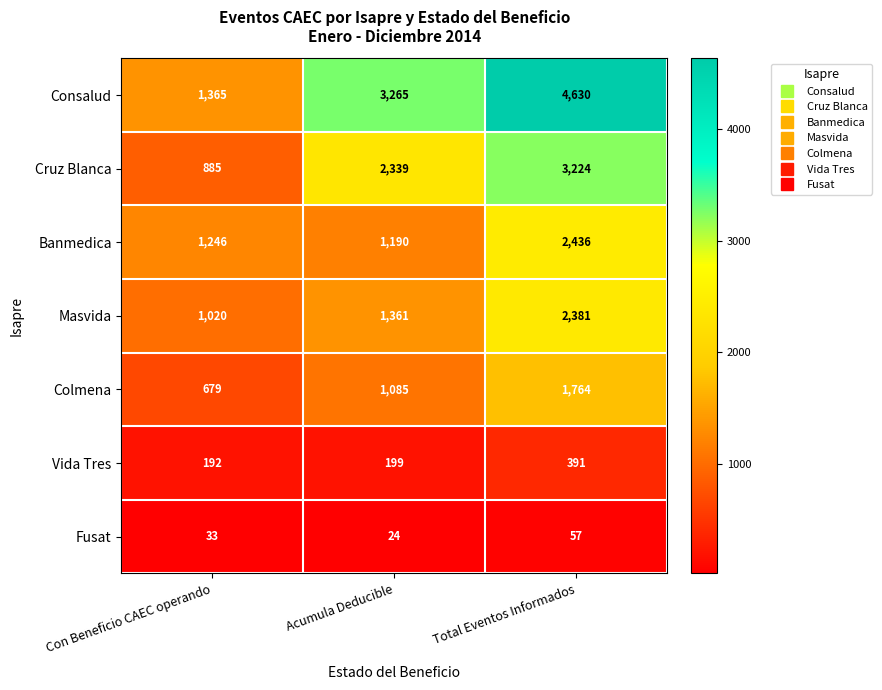

True or false: Consalud has a value of 4630 at Total Eventos Informados.

True